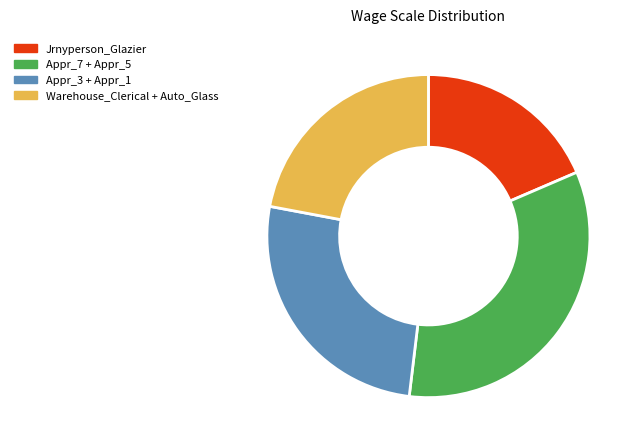

Do Appr_7 + Appr_5 and Jrnyperson_Glazier together represent more than half of the pie?

Yes